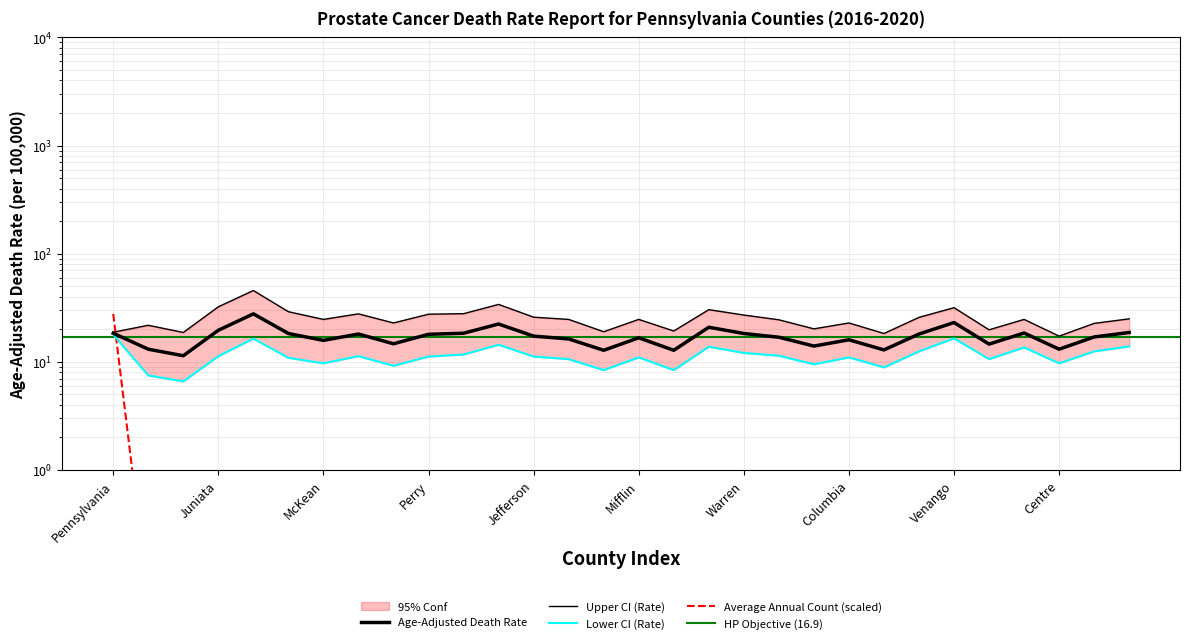

Rank the series by their maximum value, from lowest to highest.

Lower CI (Rate), Age-Adjusted Death Rate, Average Annual Count, Upper CI (Rate)